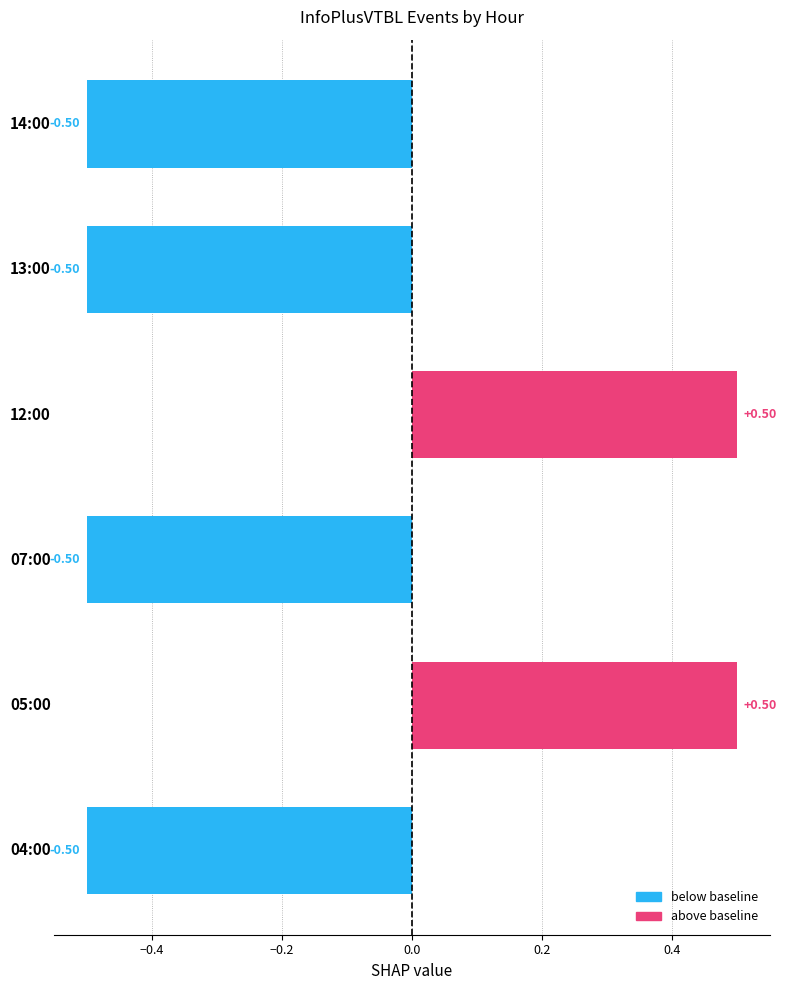

How many series are shown in this chart?

1